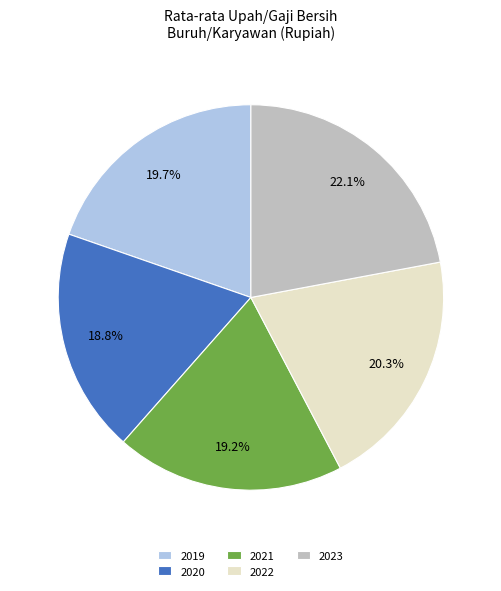

What is the ratio of the value at 2023 to the value at 2020?

1.2